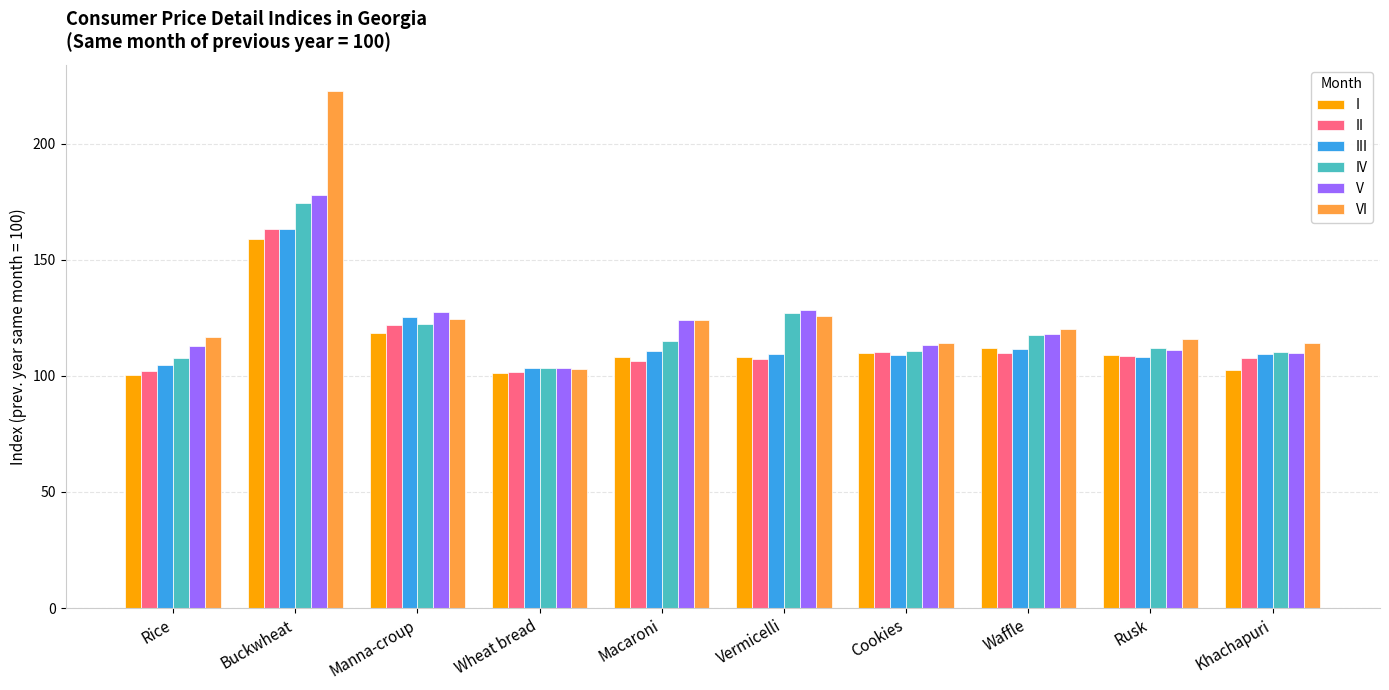

What are all the series names shown in the legend?

I, II, III, IV, V, VI